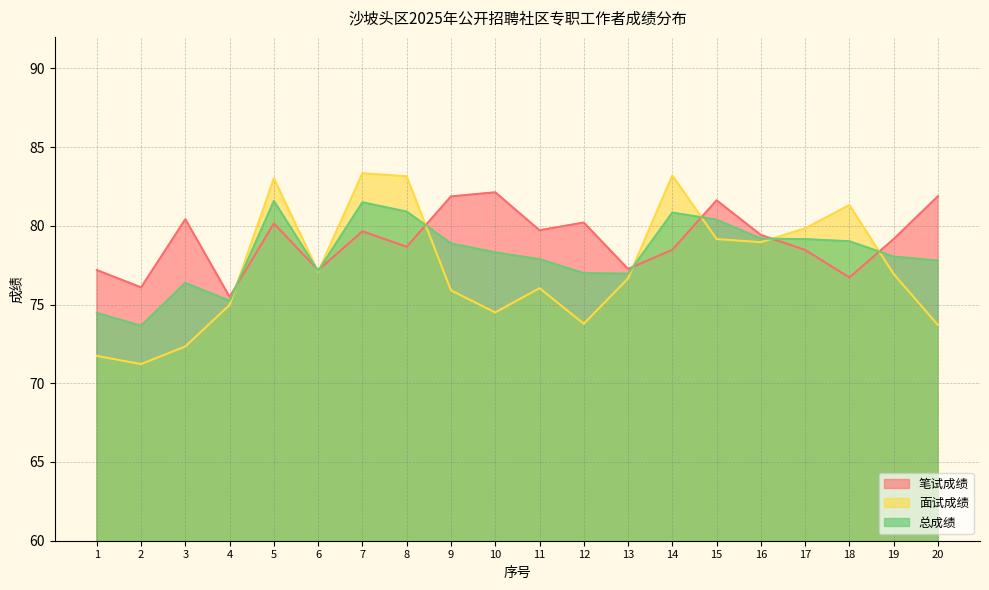

What is the minimum value shown in the chart?

71.2